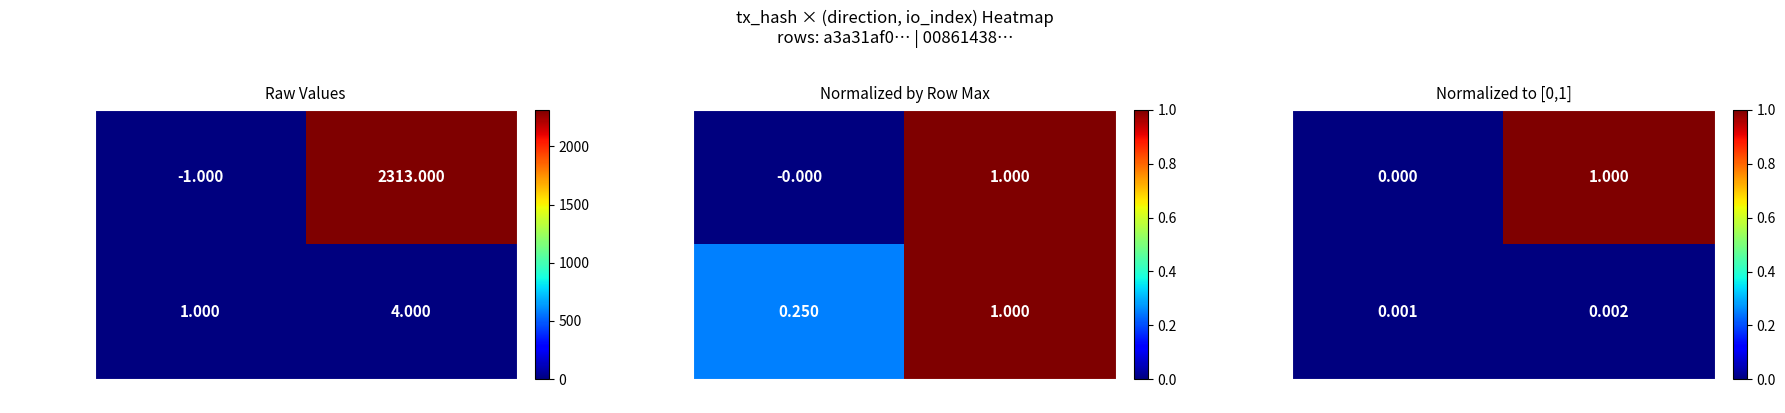

List the series in order of their overall mean, lowest first.

00861438...fa3, a3a31af0...176